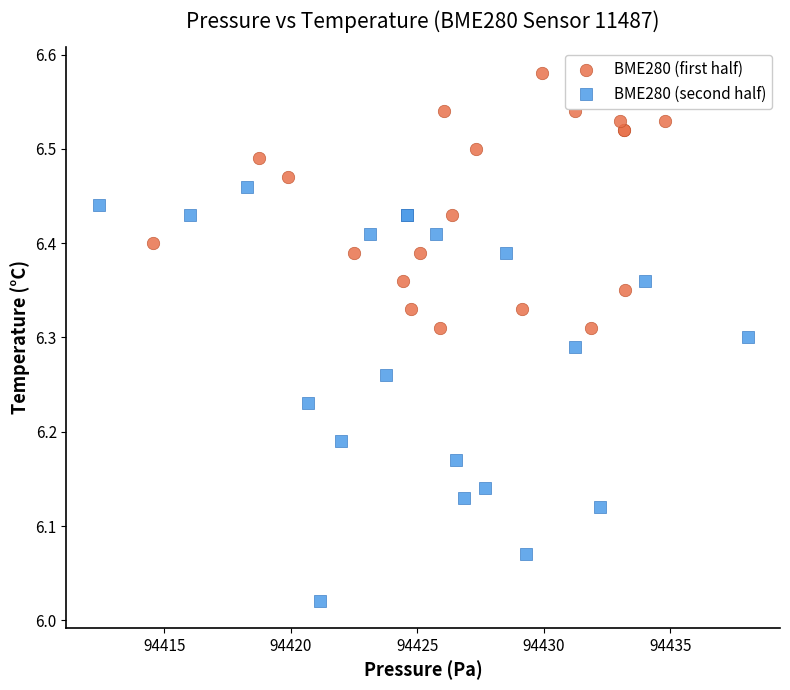

Which series contains the lowest Y value?

BME280 (second half)